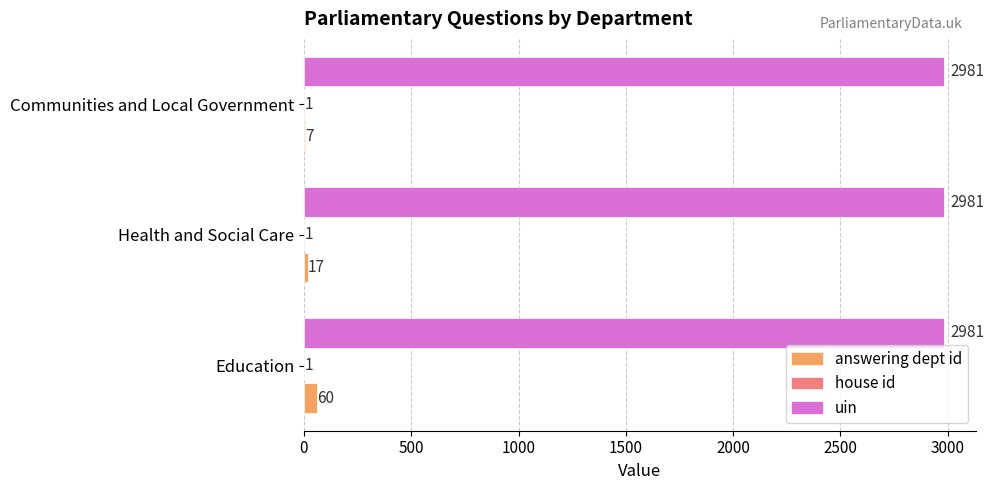

What is the total value across all series at Education?

3042